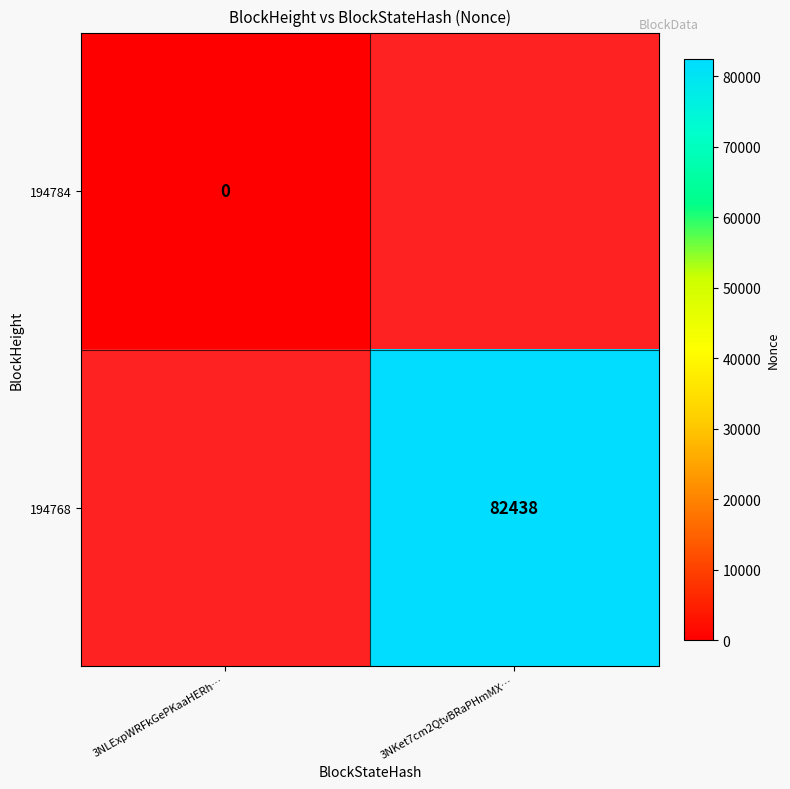

At how many categories does at least one series exceed 24233?

1